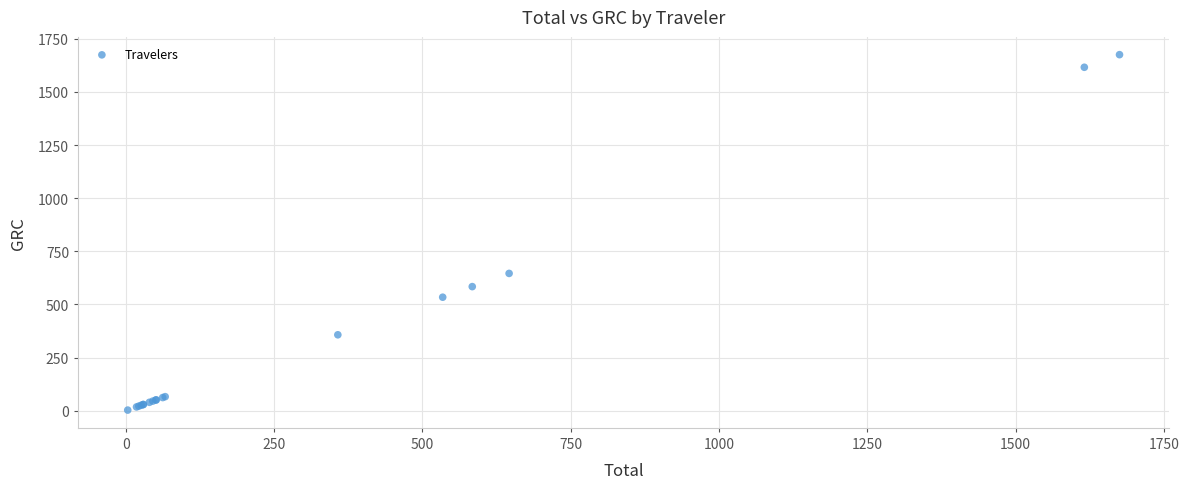

What Y value in the scatter plot is closest to 839?

646.1